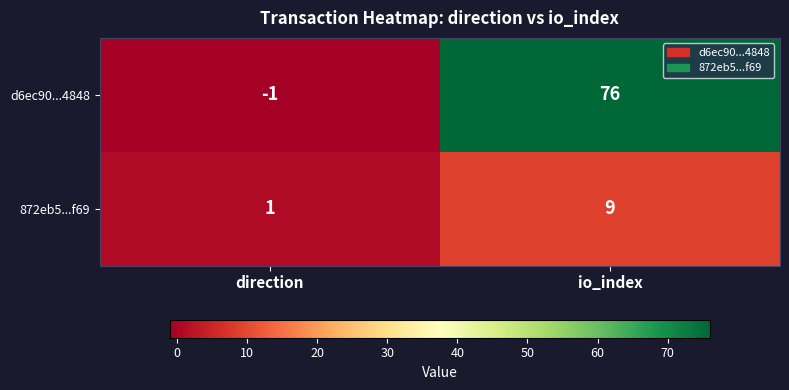

At which category does the chart reach its minimum across all series?

direction